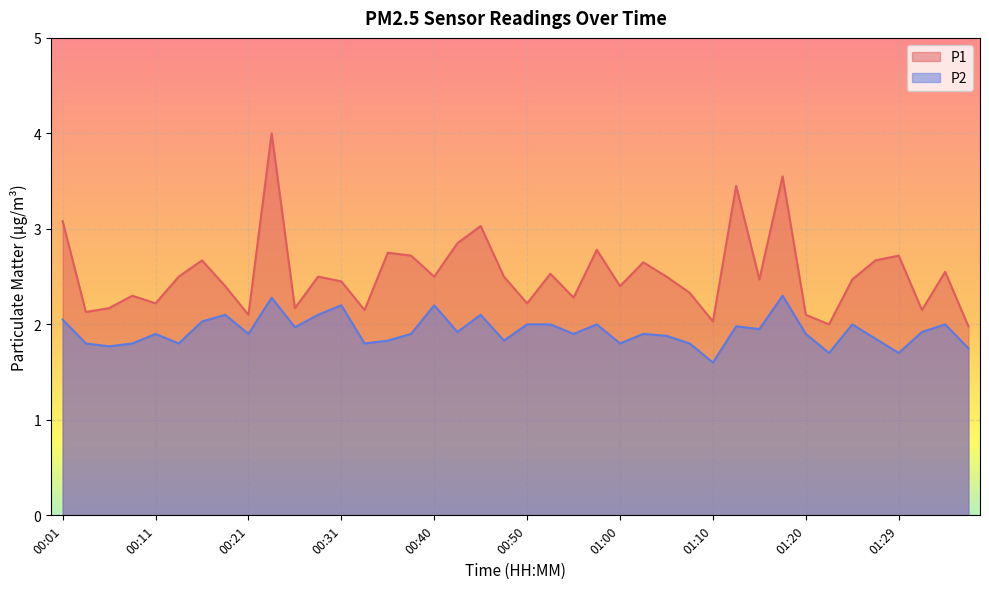

What is the sum of all P1 values?

101.0